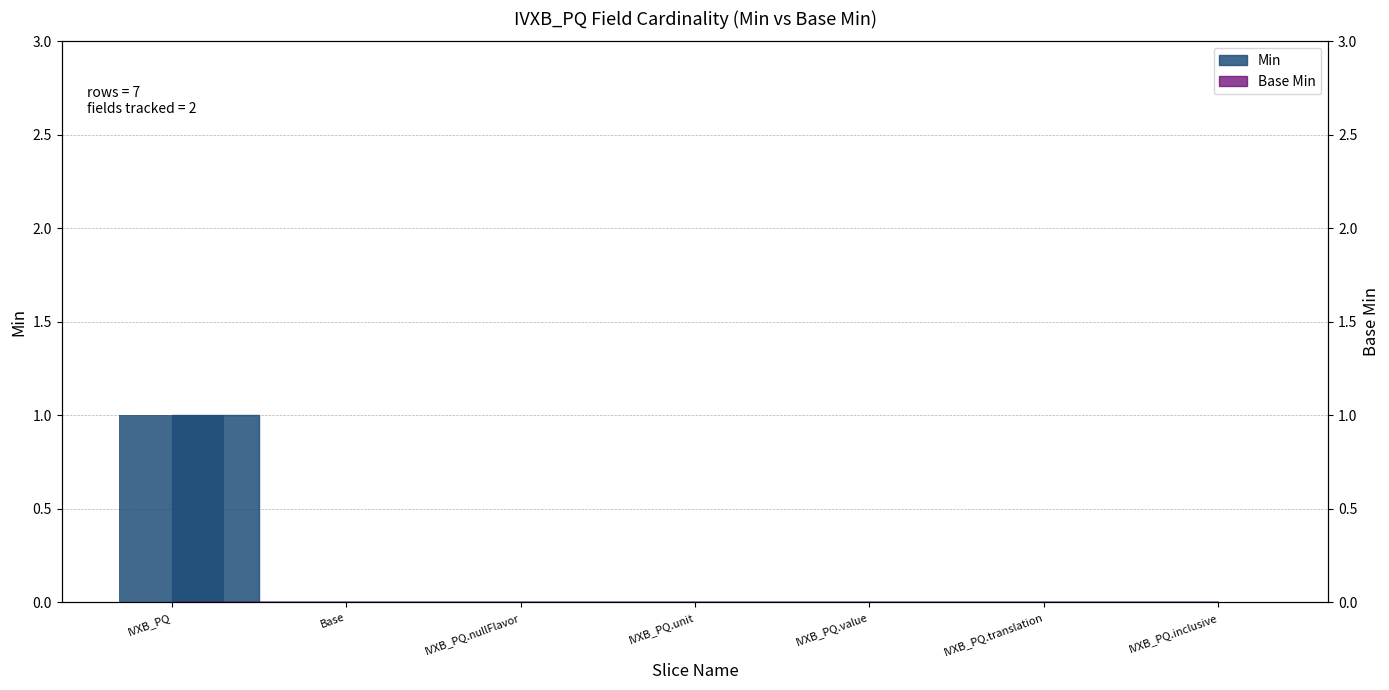

How many positive values are there?

1